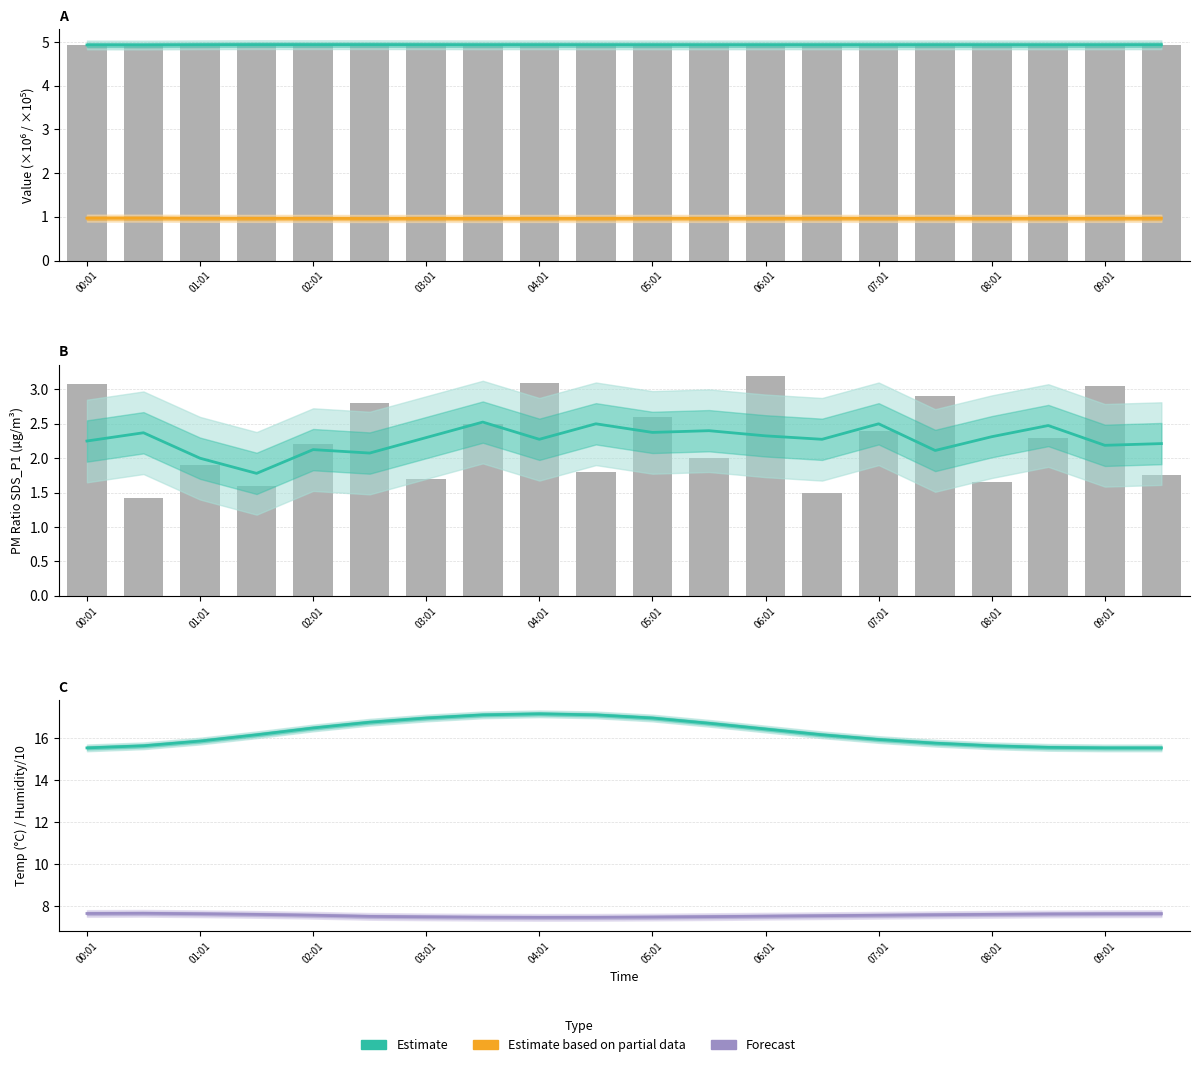

At which category is the sum across all series the highest?

04:01